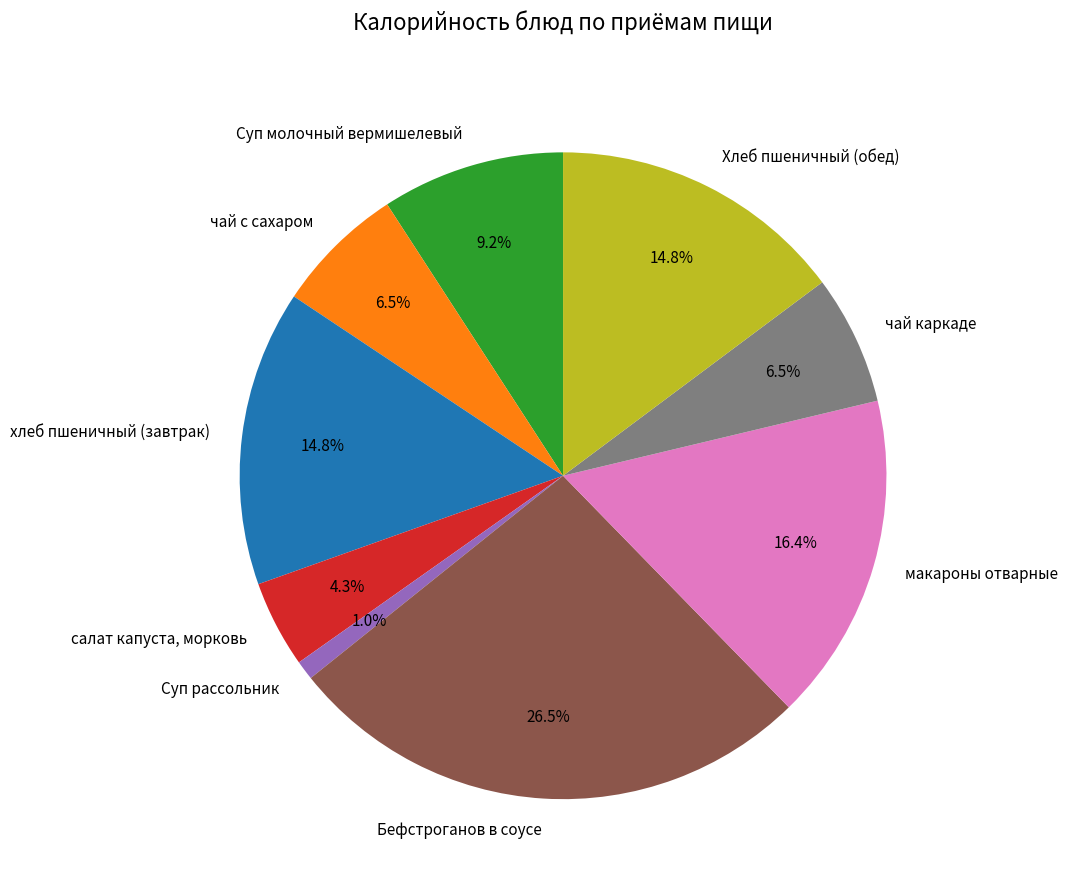

Between Суп рассольник and Бефстроганов в соусе, which is larger?

Бефстроганов в соусе